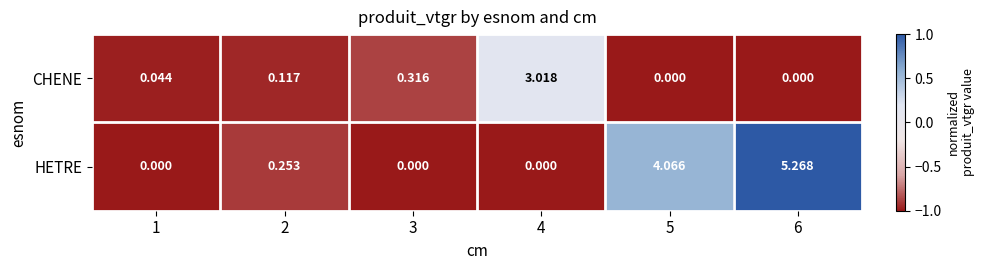

Is the value of CHENE at 2 greater than the value of HETRE at 1?

Yes